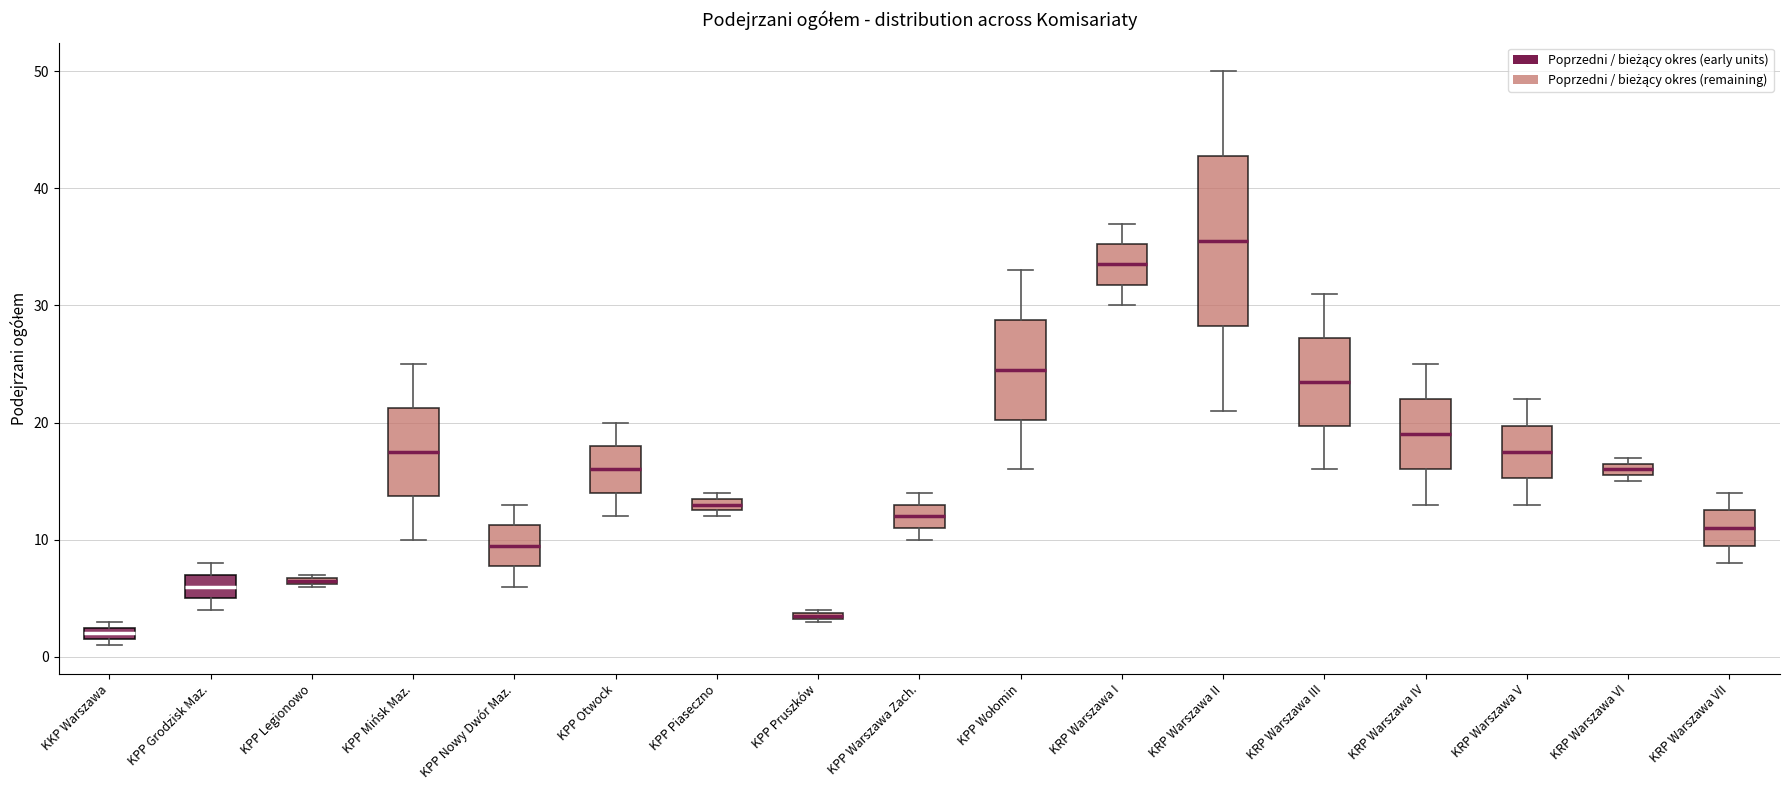

Which box is the tallest, from its lower edge to its upper edge?

KRP Warszawa II